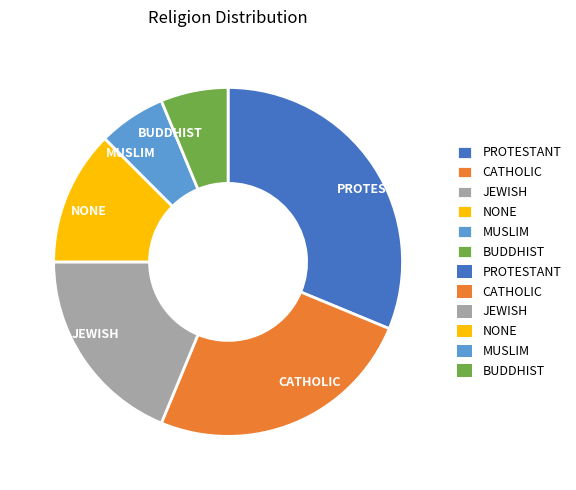

Which slice is the largest?

PROTESTANT